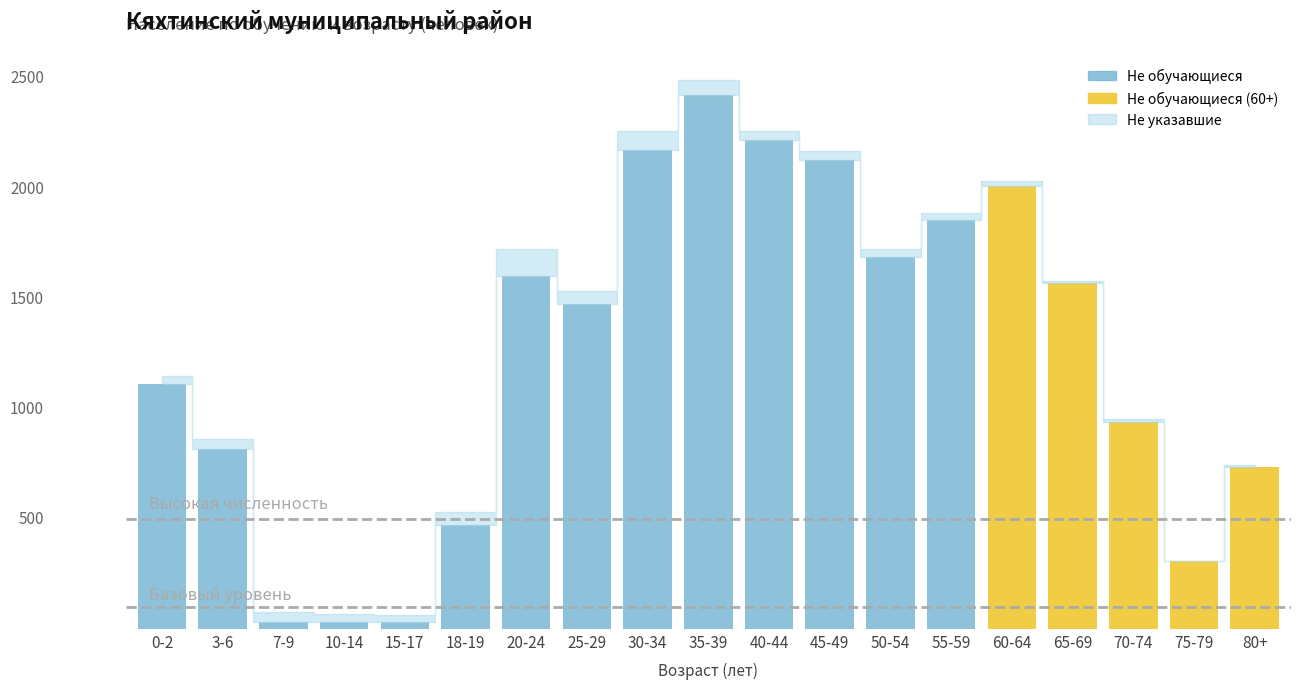

What is the average value of the Не указавшие series?

41